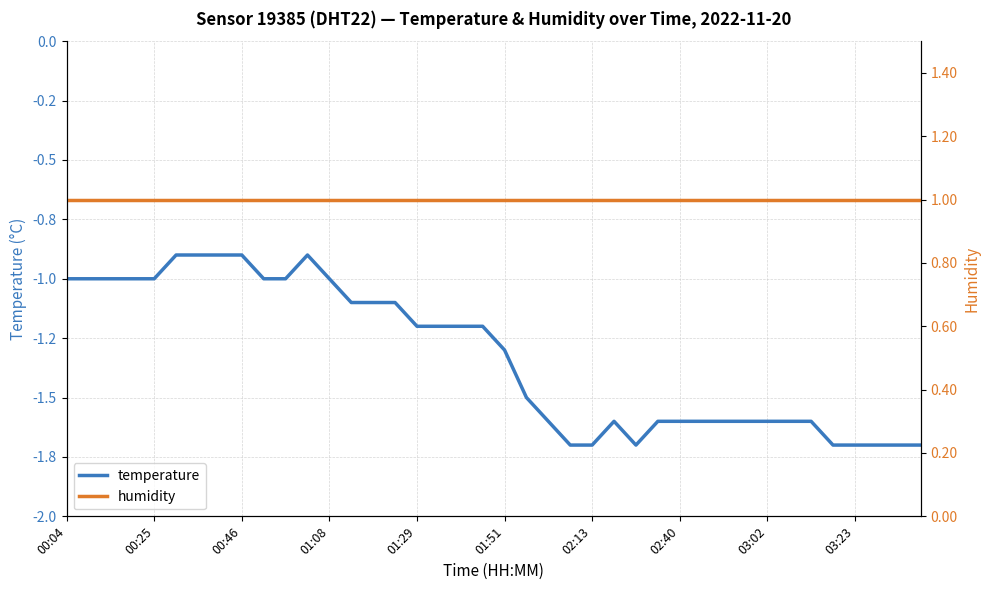

At which label is temperature closest to -1?

00:04